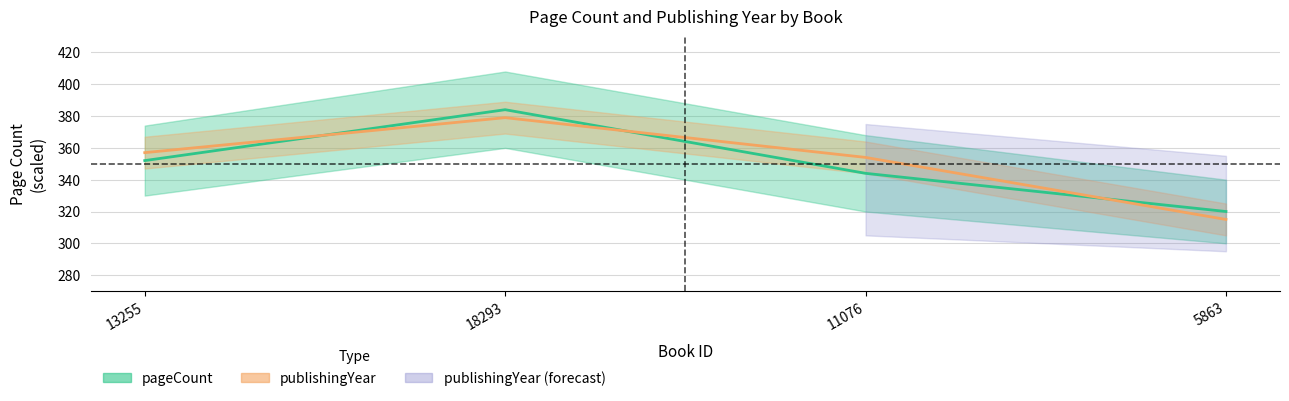

List the labels in order of value, largest first.

18293, 13255, 11076, 5863